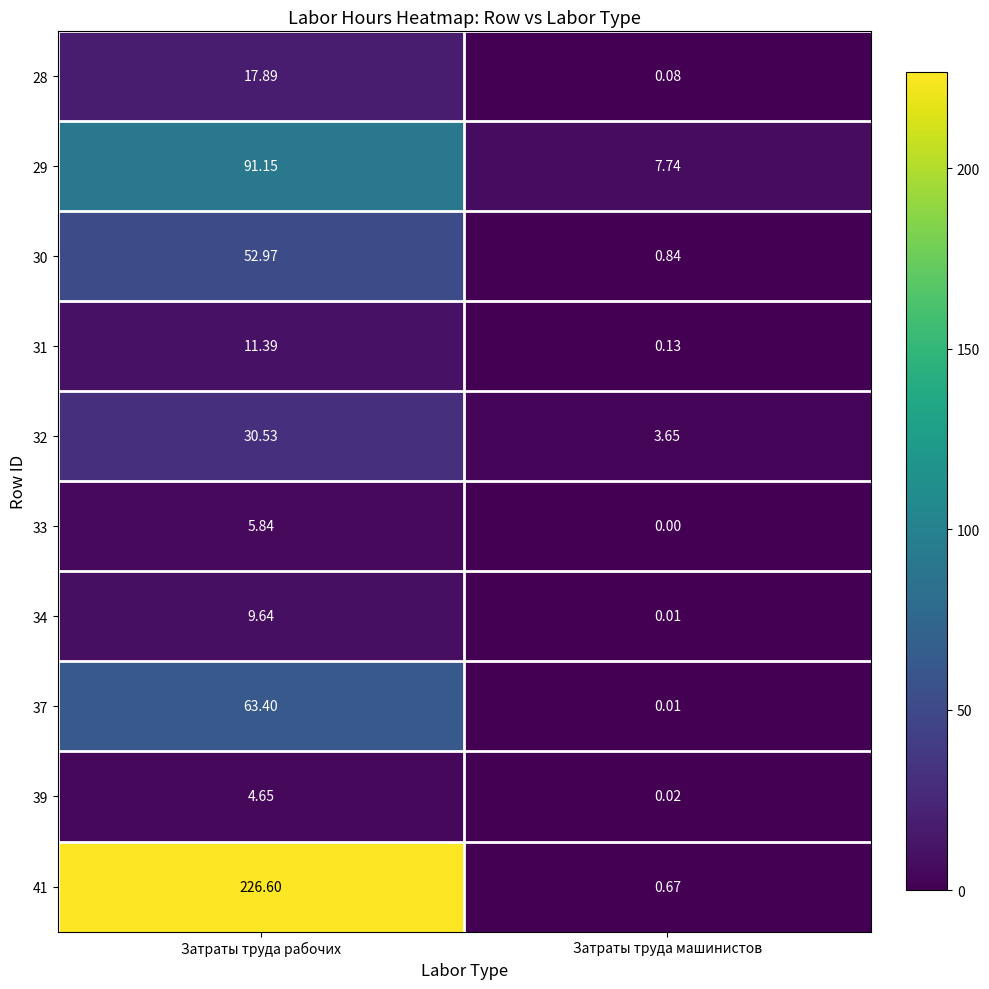

How many distinct data groups are displayed?

10